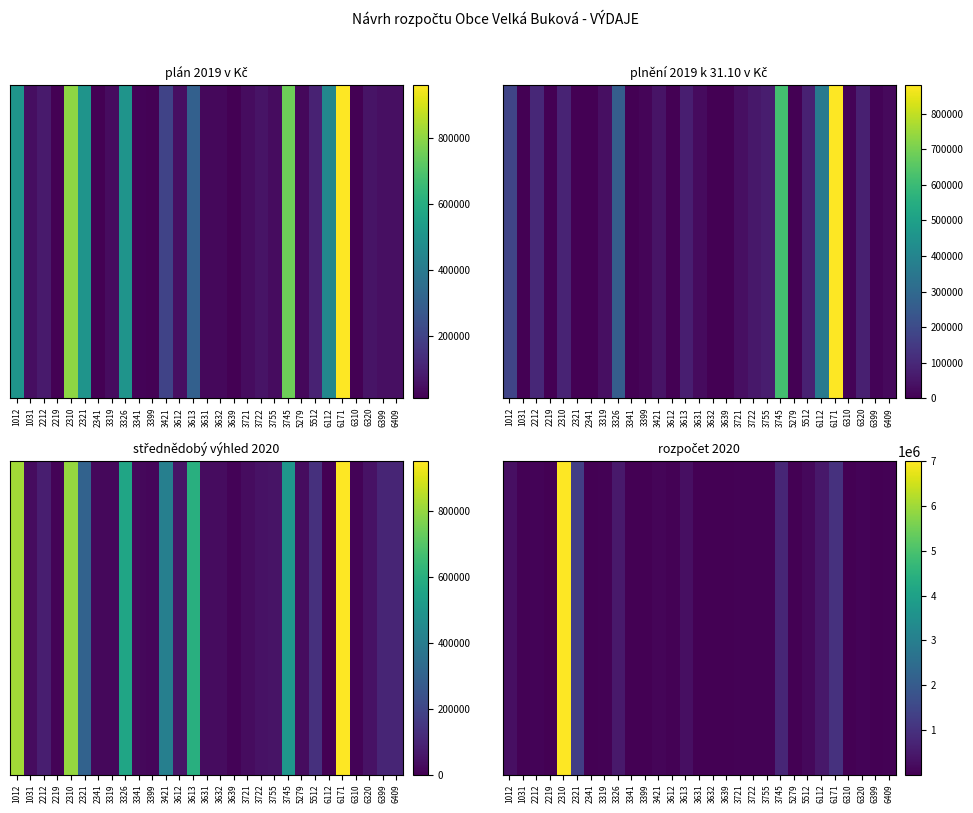

Which category has the lowest value across all series?

2219